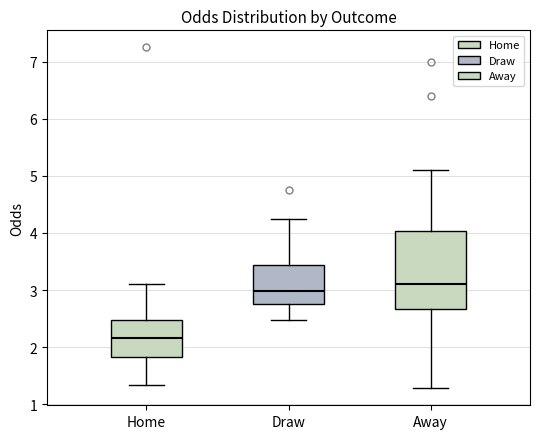

Which box has the highest median line?

Away